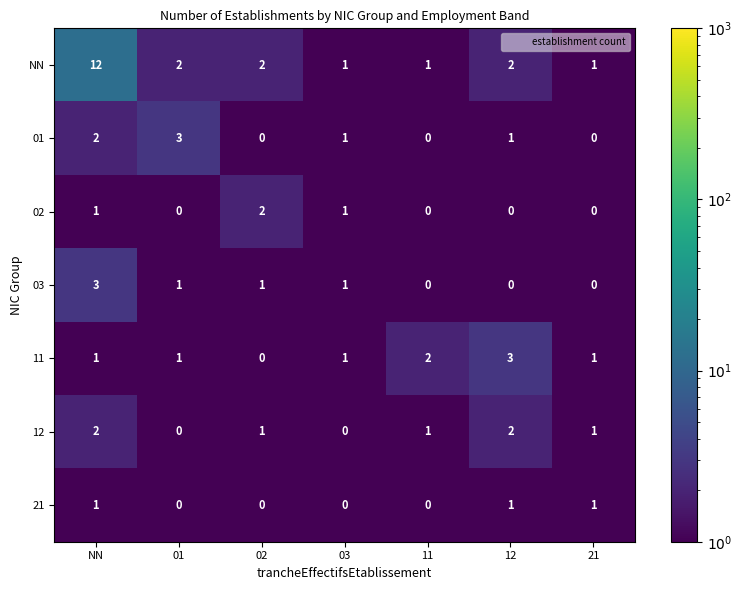

What is the sum of the NN values at 21 and 02?

3